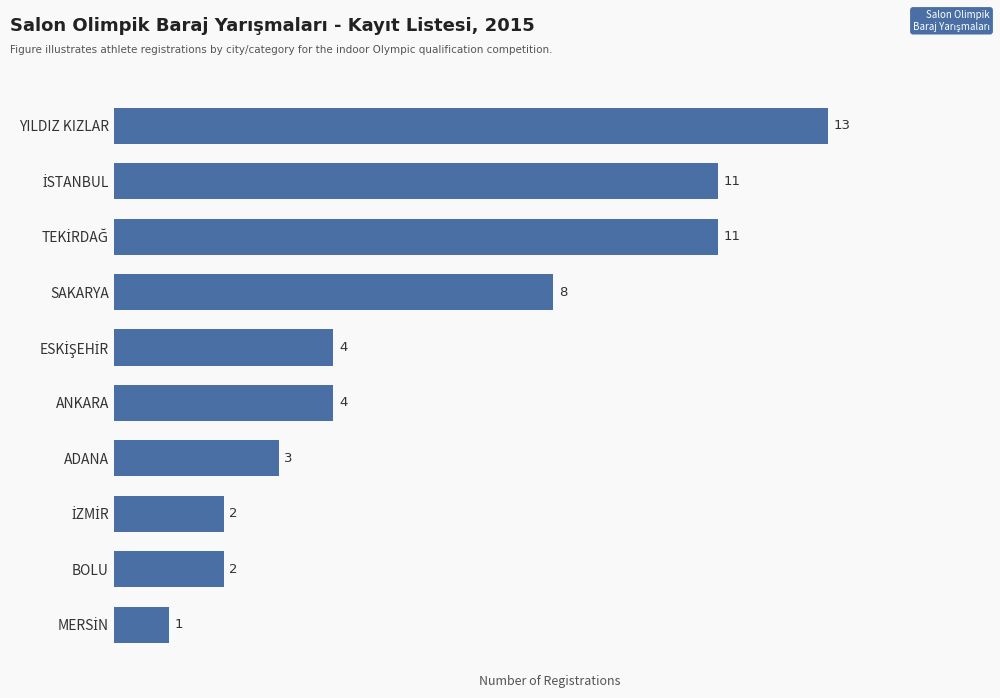

Reading bottom to top, extract all data points from this chart.

1	2	2	3	4	4	8	11	11	13